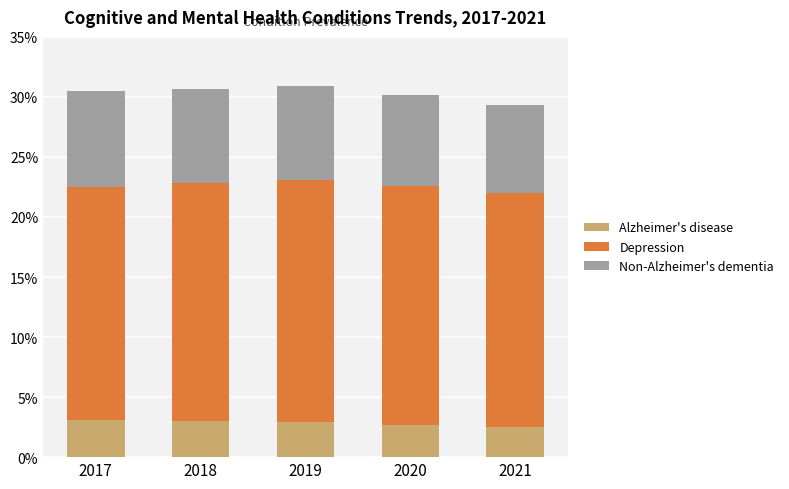

True or false: Non-Alzheimer's dementia has a value of 0.1 at 2020.

False